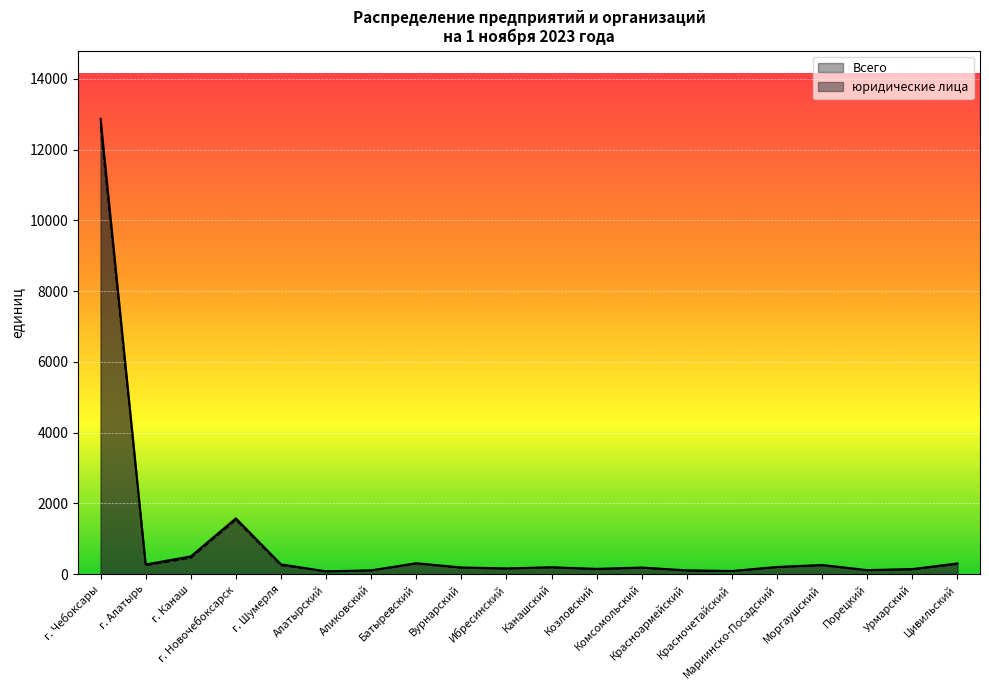

True or false: Всего and юридические лица intersect in this chart.

False